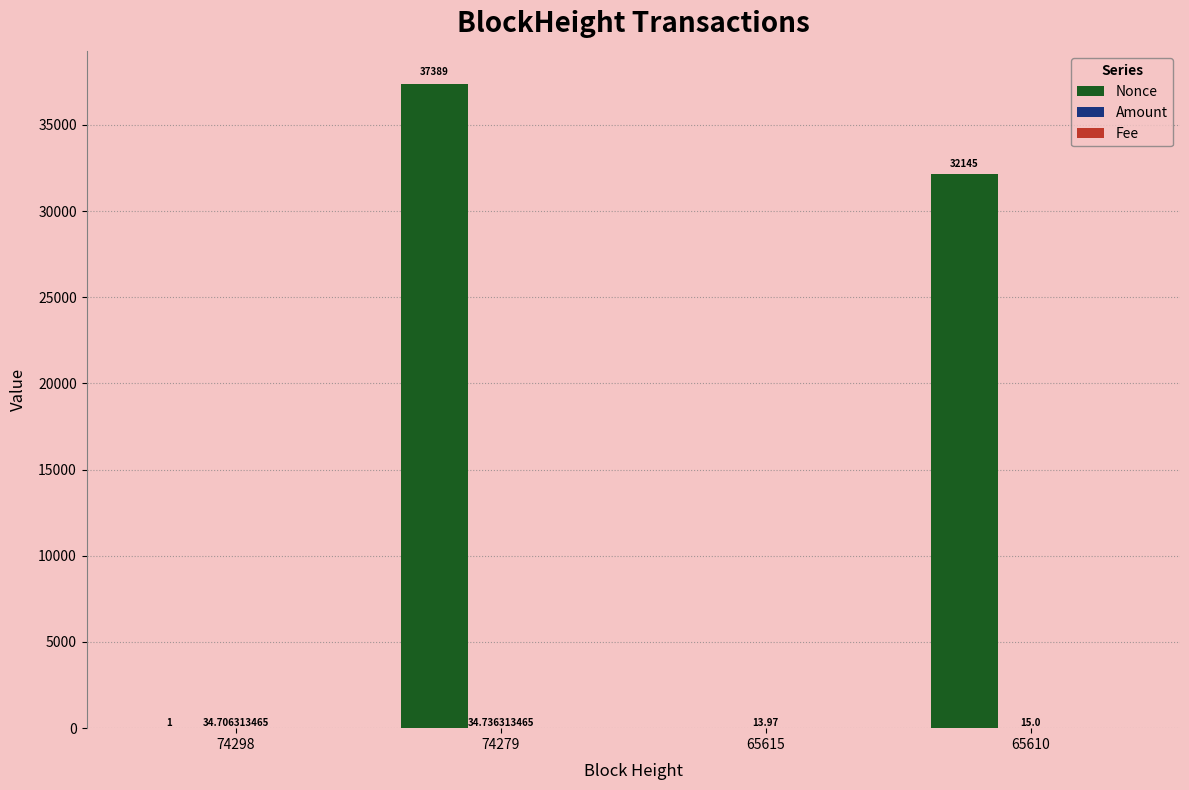

How many values in Nonce are above zero?

3